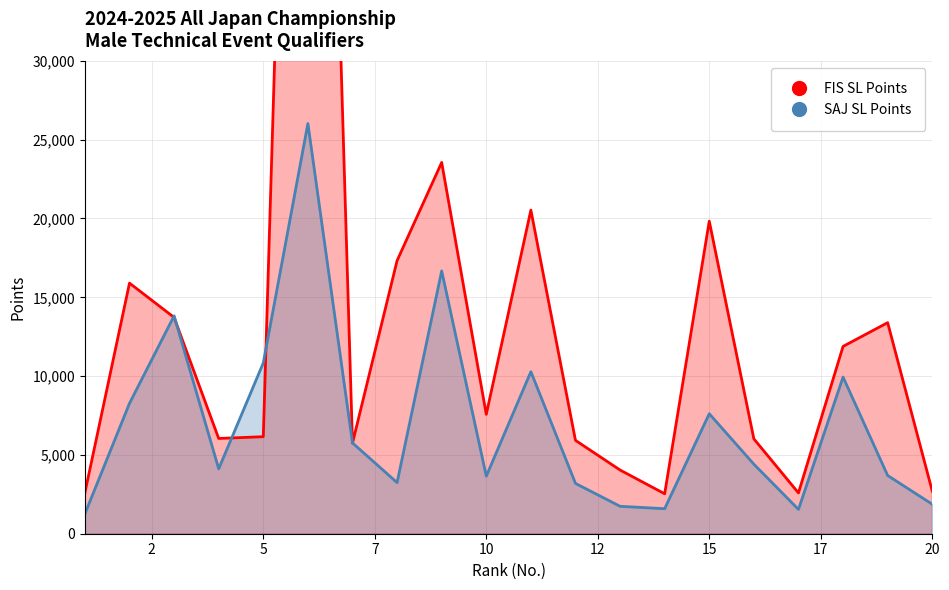

Reading right to left, what are all the values shown in this chart?

FIS SL Points: 2706	13391	11884	2588	6019	19830	2534	4041	5923	20534	7574	23556	17325	5747	99999	6156	6044	13724	15900	2600
SAJ SL Points: 1872	3694	9940	1543	4412	7613	1587	1740	3192	10280	3653	16676	3244	5761	26025	10836	4119	13825	8274	1264